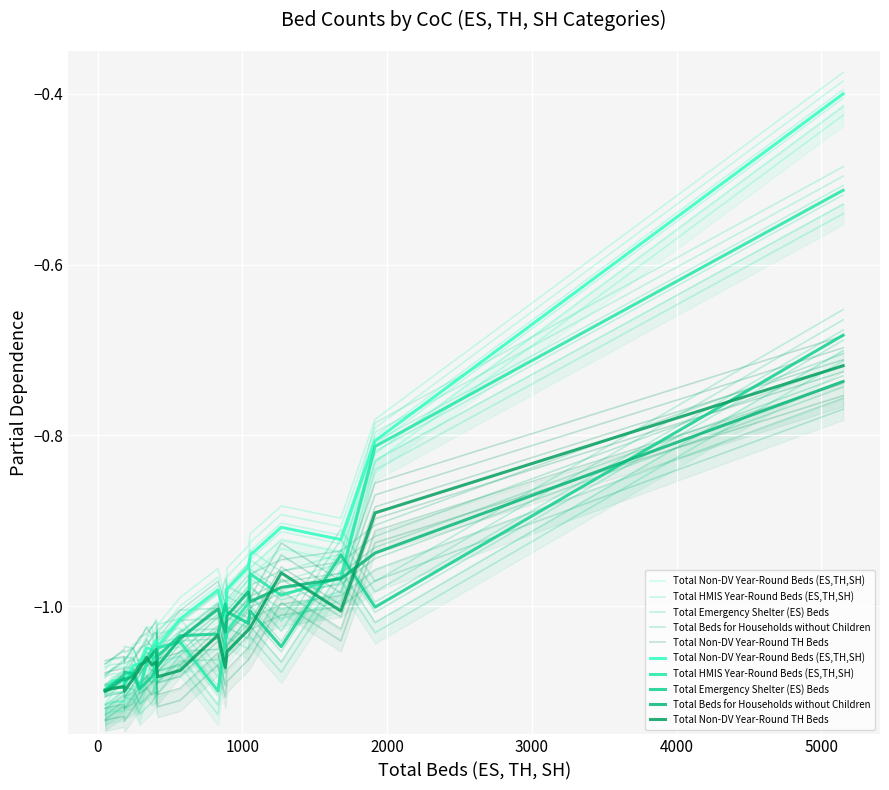

What is the maximum value for Total Emergency Shelter (ES) Beds?

-0.7